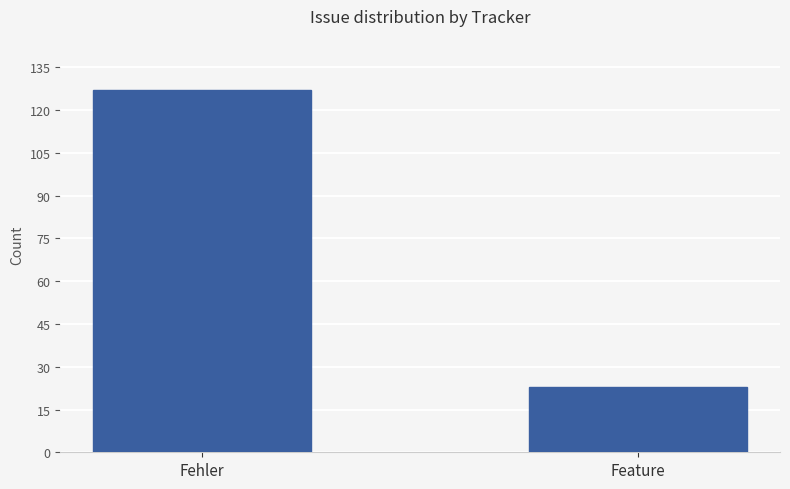

List the labels in order of value, largest first.

Fehler, Feature